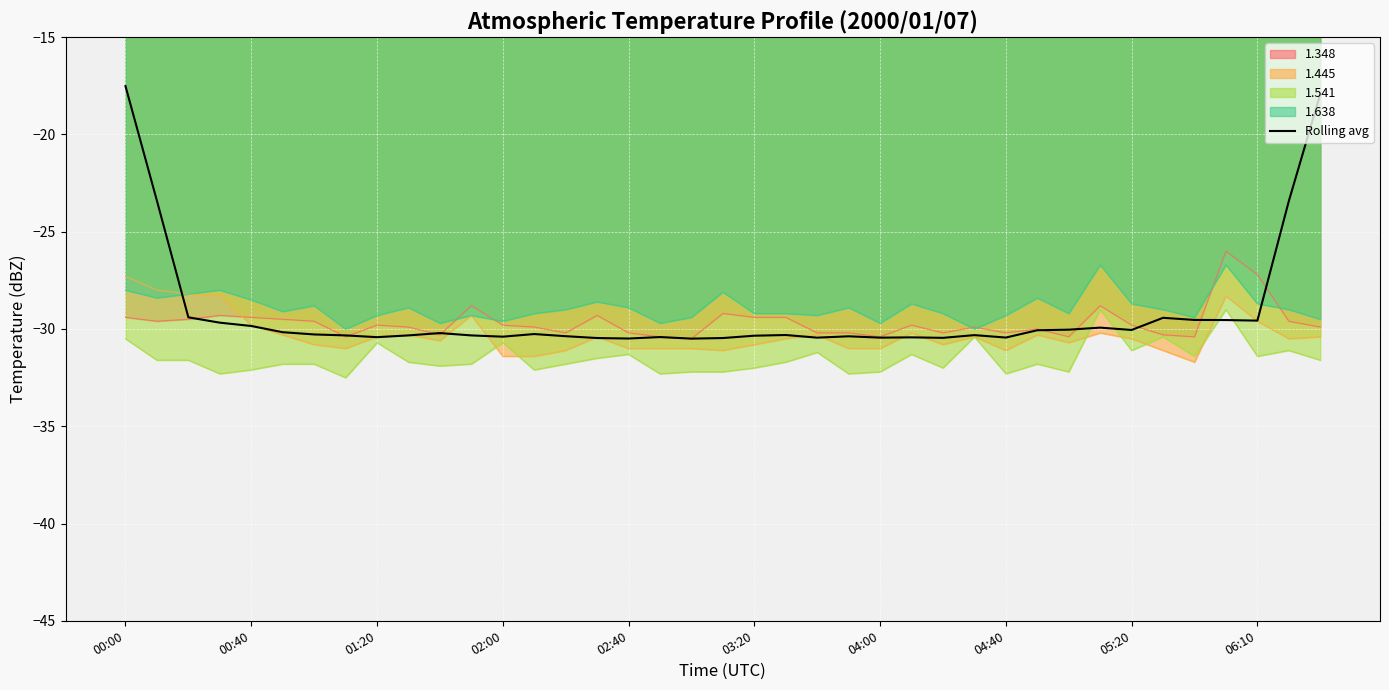

At which category is the sum across all series the highest?

00:00